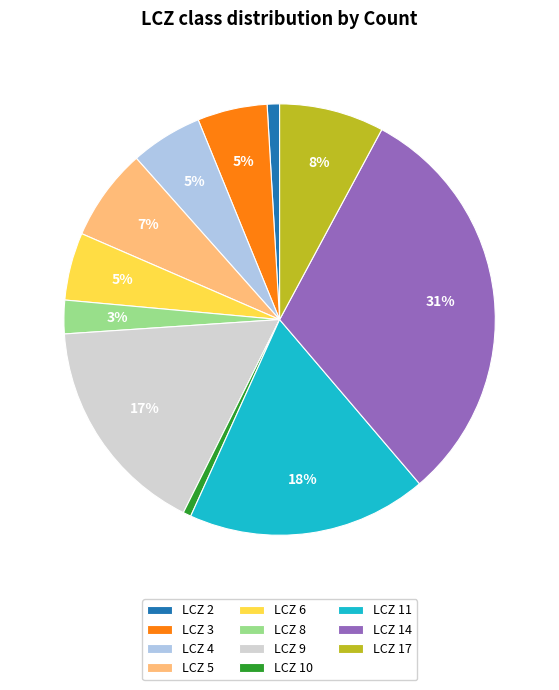

To the nearest percent, what portion does LCZ 4 represent?

5%